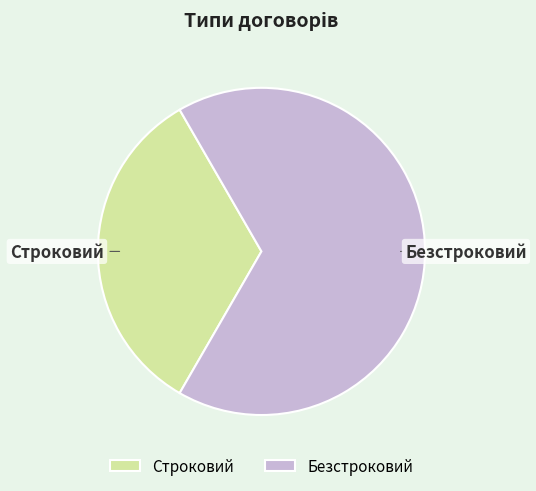

Which has a higher value, Безстроковий or Строковий?

Безстроковий